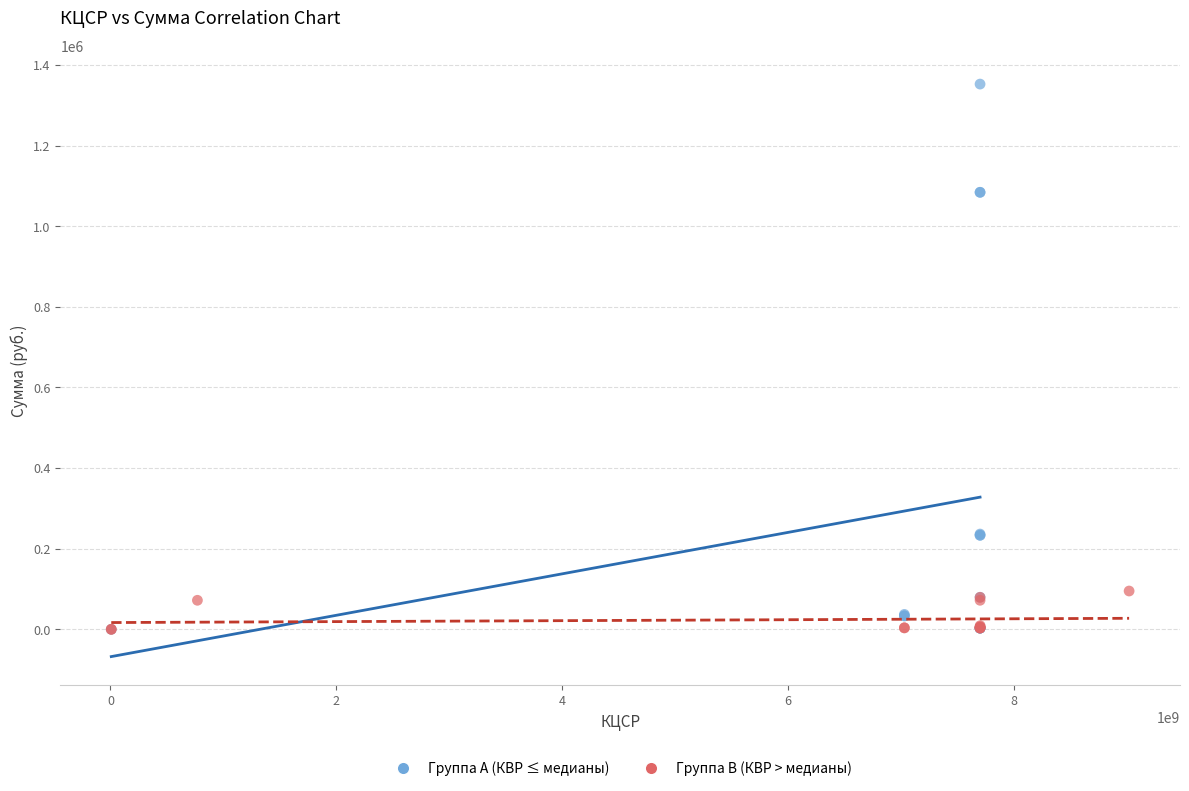

Which series has the widest spread of Y values?

Группа A (КВР ≤ медианы)